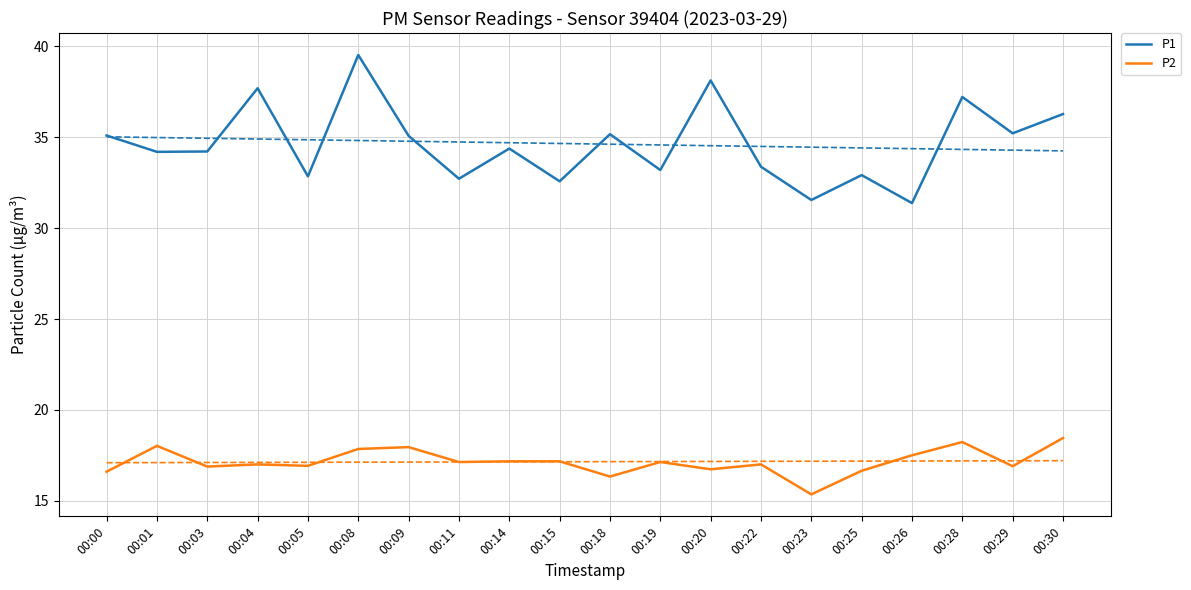

What is the total value across all series at 00:30?

54.7